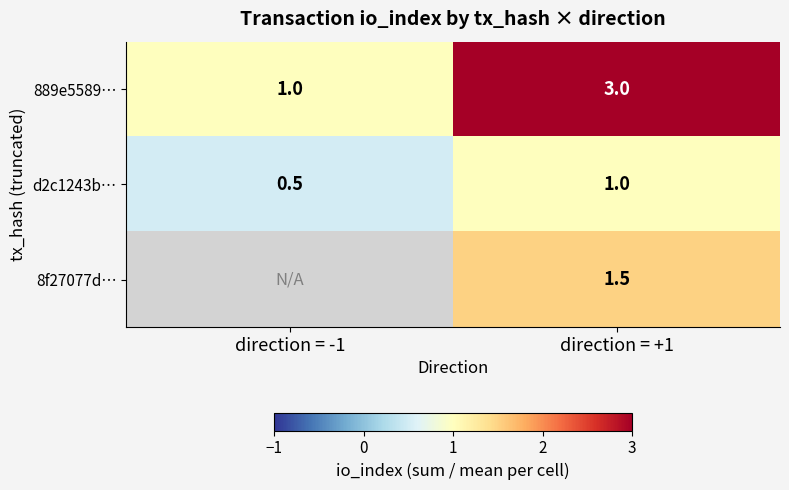

What is the difference between the 889e5589… values at direction = -1 and direction = +1?

2.0